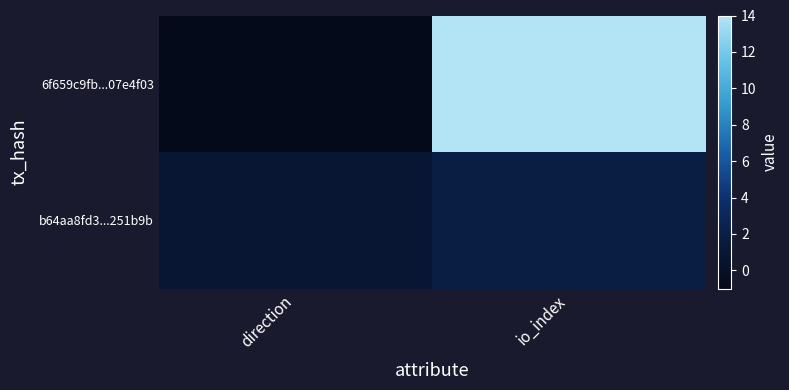

What is the difference between the highest and lowest values at io_index?

12